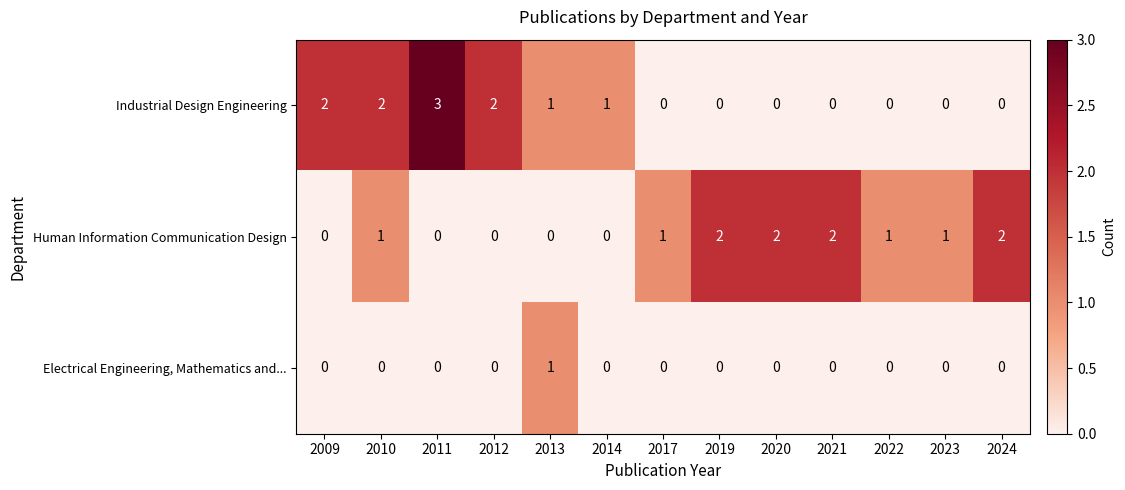

Which series has the largest range (max minus min)?

Industrial Design Engineering